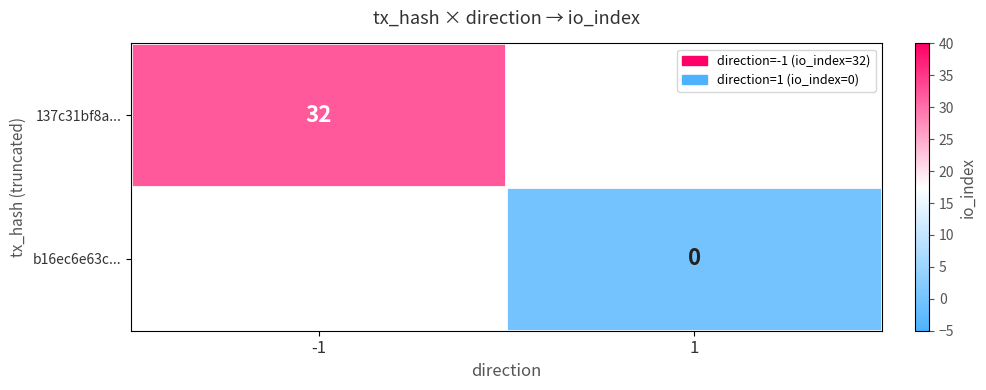

True or false: 137c31bf8a... has a value of 51 at -1.

False